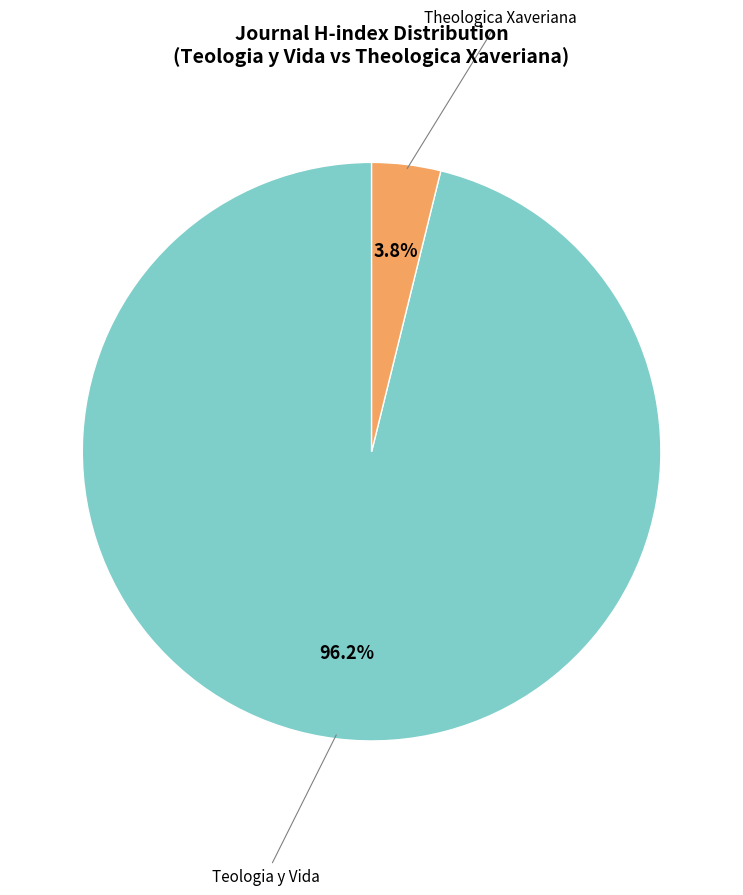

Is the sum of Teologia y Vida and Theologica Xaveriana greater than half?

Yes